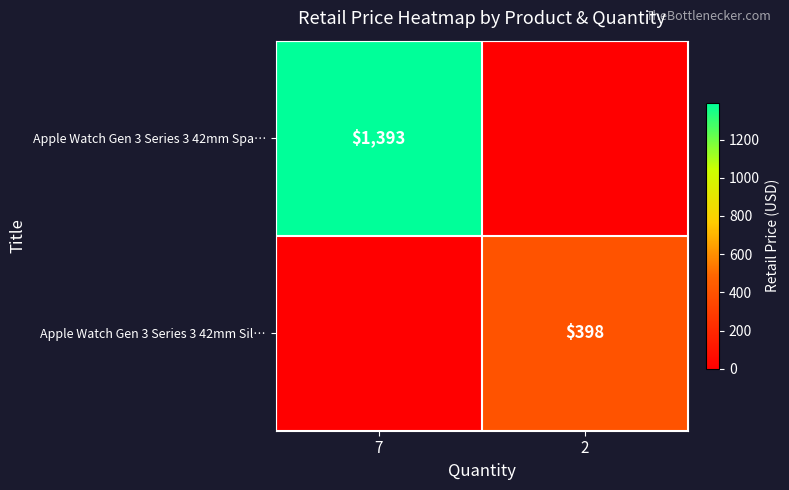

True or false: Apple Watch Gen 3 Series 3 42mm Spa… has a value of 799 at 7.

False